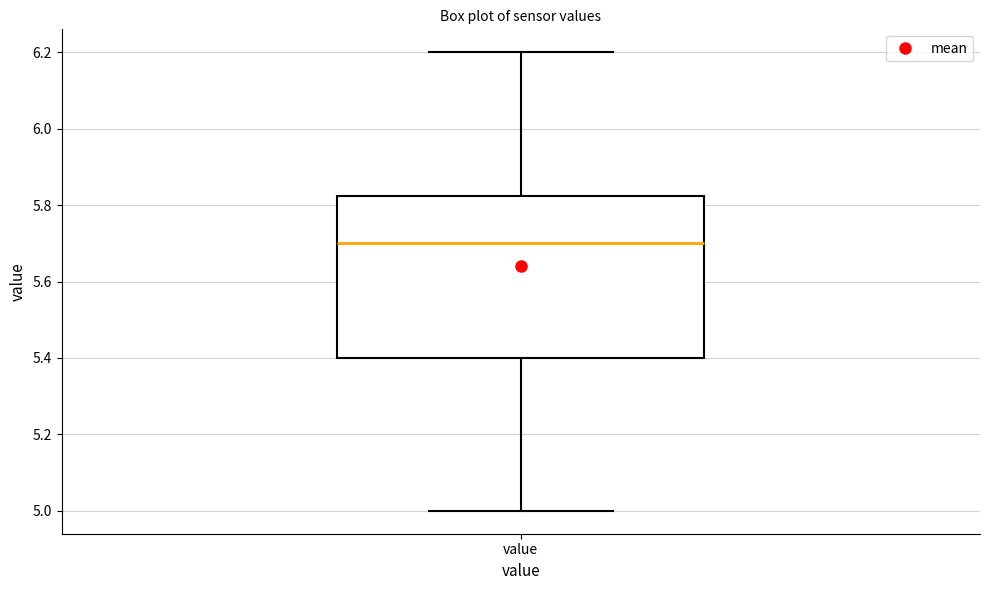

Read this box plot against the y-axis: the position of the median line, the range covered by the box, and the ends of both whiskers. The values are not printed on the chart, so give them approximately, as read against the axis.

median 5.70, box 5.40 to 5.82, whiskers 5.00 to 6.20